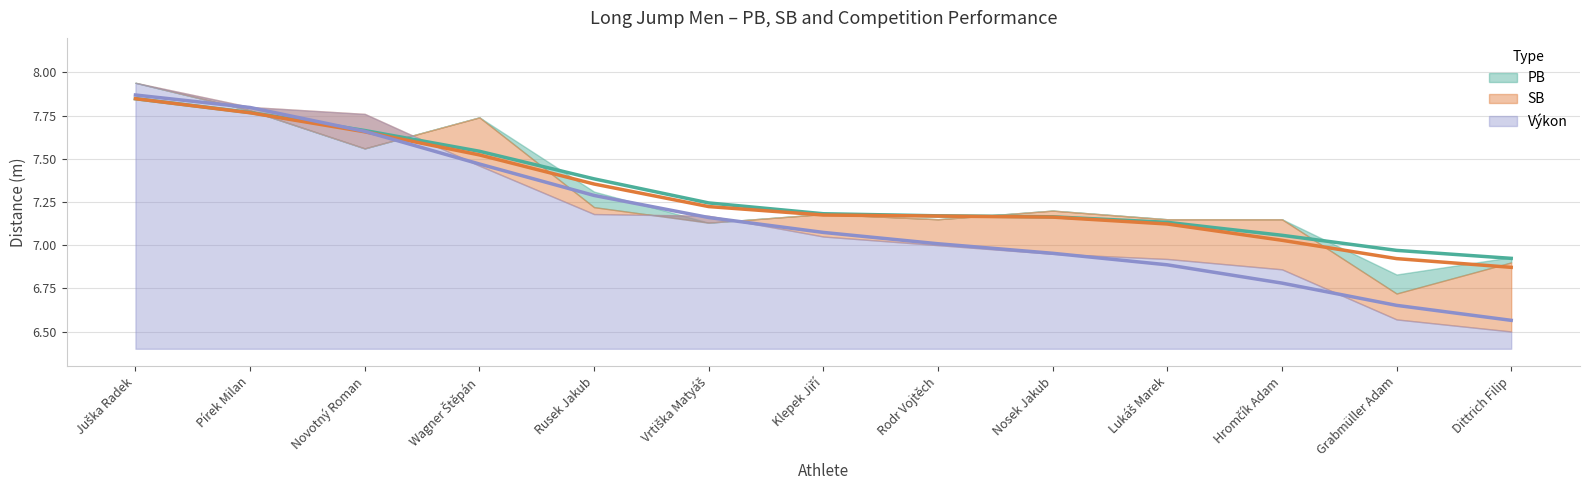

Reading left to right, transcribe all the data shown in this chart.

PB: Juška Radek=7.9	Pírek Milan=7.8	Novotný Roman=7.6	Wagner Štěpán=7.7	Rusek Jakub=7.3	Vrtiška Matyáš=7.1	Klepek Jiří=7.2	Rodr Vojtěch=7.2	Nosek Jakub=7.2	Lukáš Marek=7.2	Hromčík Adam=7.2	Grabmüller Adam=6.8	Dittrich Filip=6.9
SB: Juška Radek=7.9	Pírek Milan=7.8	Novotný Roman=7.6	Wagner Štěpán=7.7	Rusek Jakub=7.2	Vrtiška Matyáš=7.1	Klepek Jiří=7.2	Rodr Vojtěch=7.2	Nosek Jakub=7.2	Lukáš Marek=7.2	Hromčík Adam=7.2	Grabmüller Adam=6.7	Dittrich Filip=6.9
Výkon: Juška Radek=7.9	Pírek Milan=7.8	Novotný Roman=7.8	Wagner Štěpán=7.5	Rusek Jakub=7.2	Vrtiška Matyáš=7.2	Klepek Jiří=7.0	Rodr Vojtěch=7.0	Nosek Jakub=7.0	Lukáš Marek=6.9	Hromčík Adam=6.9	Grabmüller Adam=6.6	Dittrich Filip=6.5